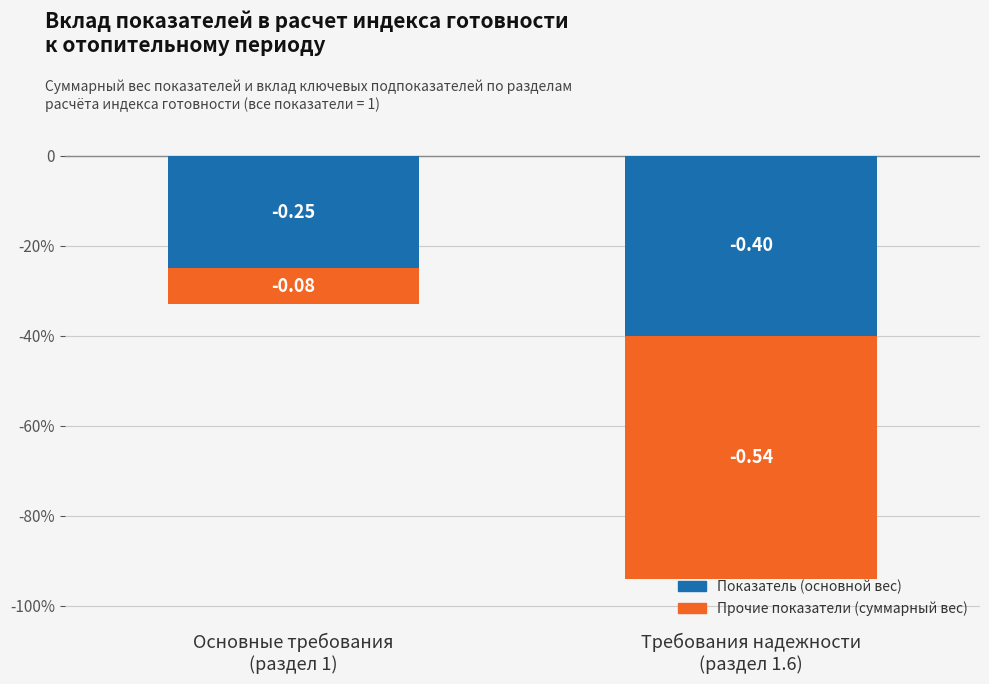

How many bars are there in each group?

2